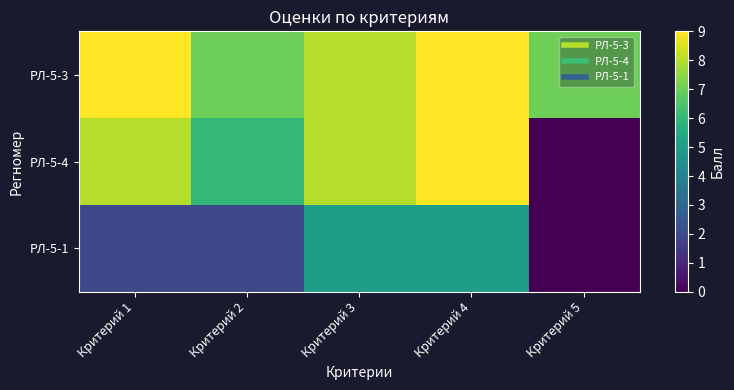

Which series has the largest range (max minus min)?

РЛ-5-4